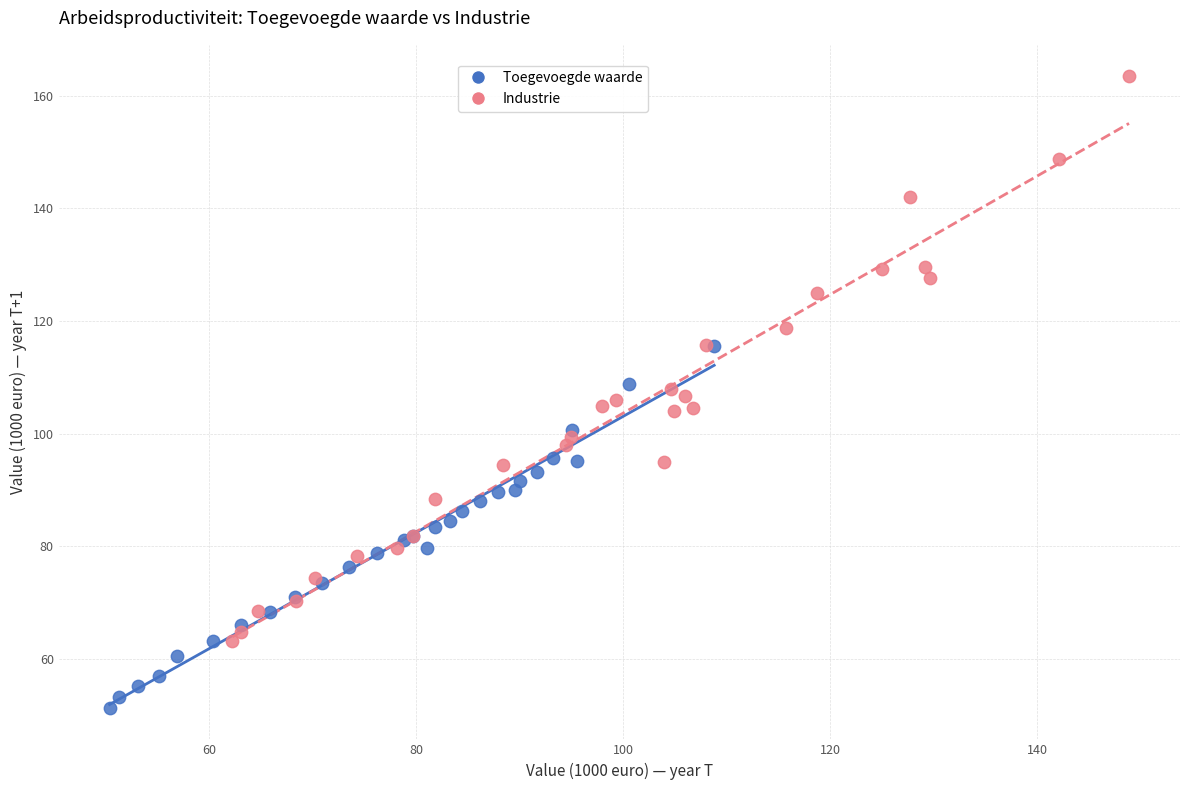

Which series contains the lowest Y value?

Toegevoegde waarde